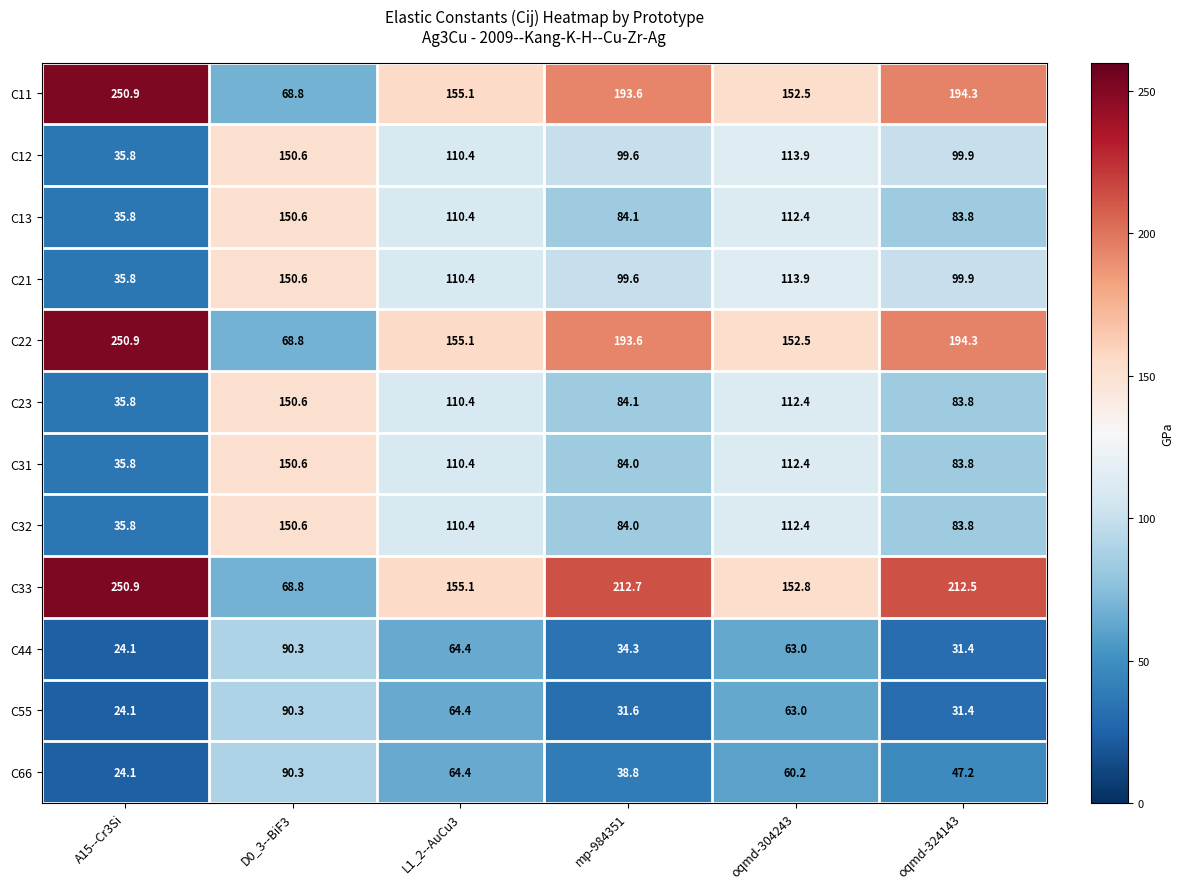

At which category is the sum across all series the highest?

D0_3--BiF3